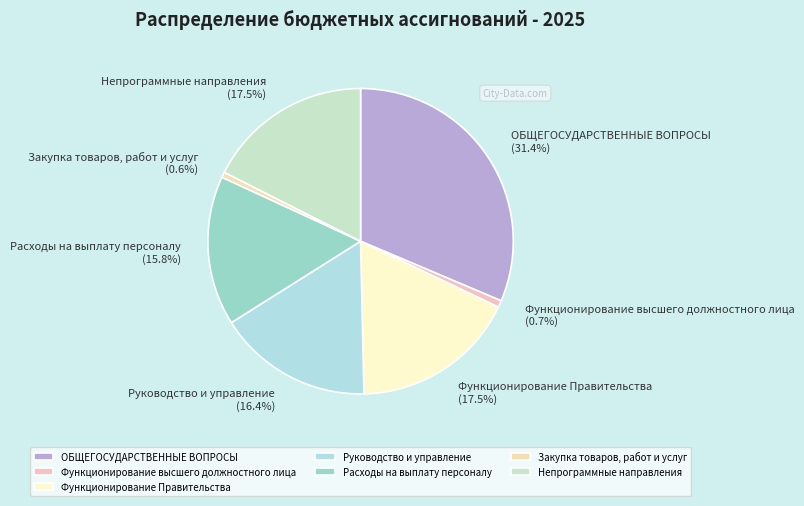

Approximately how many times larger is the value at Функционирование высшего должностного лица compared to Закупка товаров, работ и услуг?

1.3